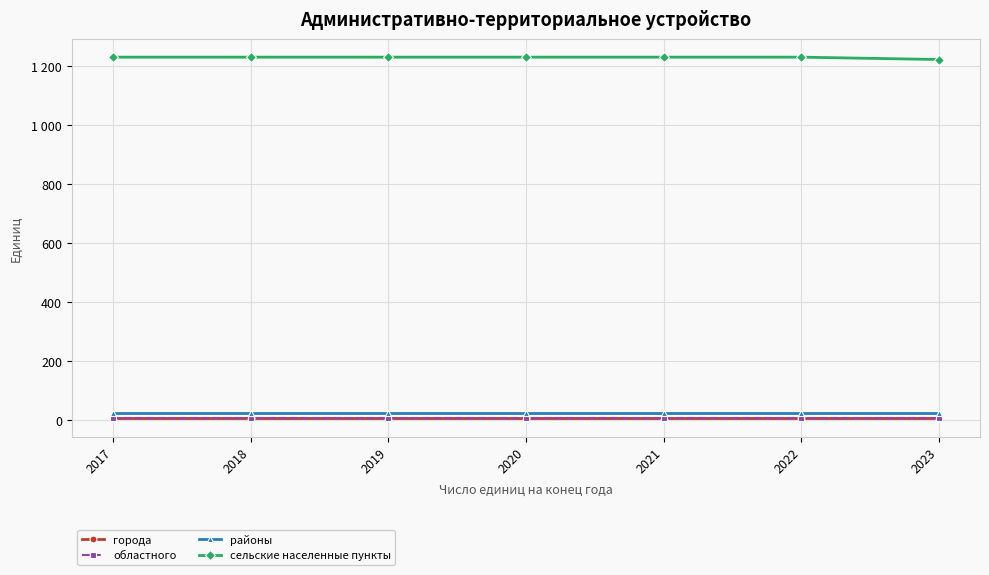

What is the spread (max minus min) of values at 2018?

1226